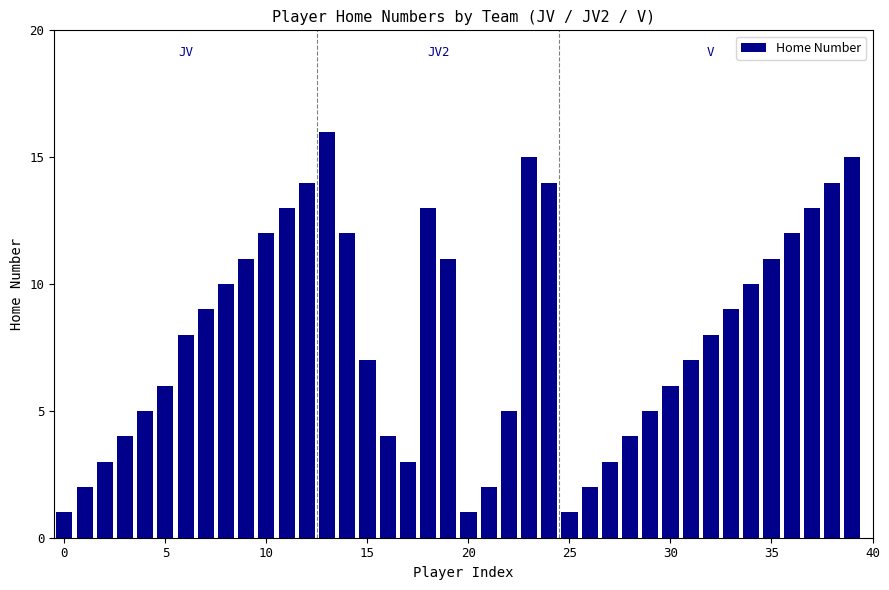

What is the average value?

8